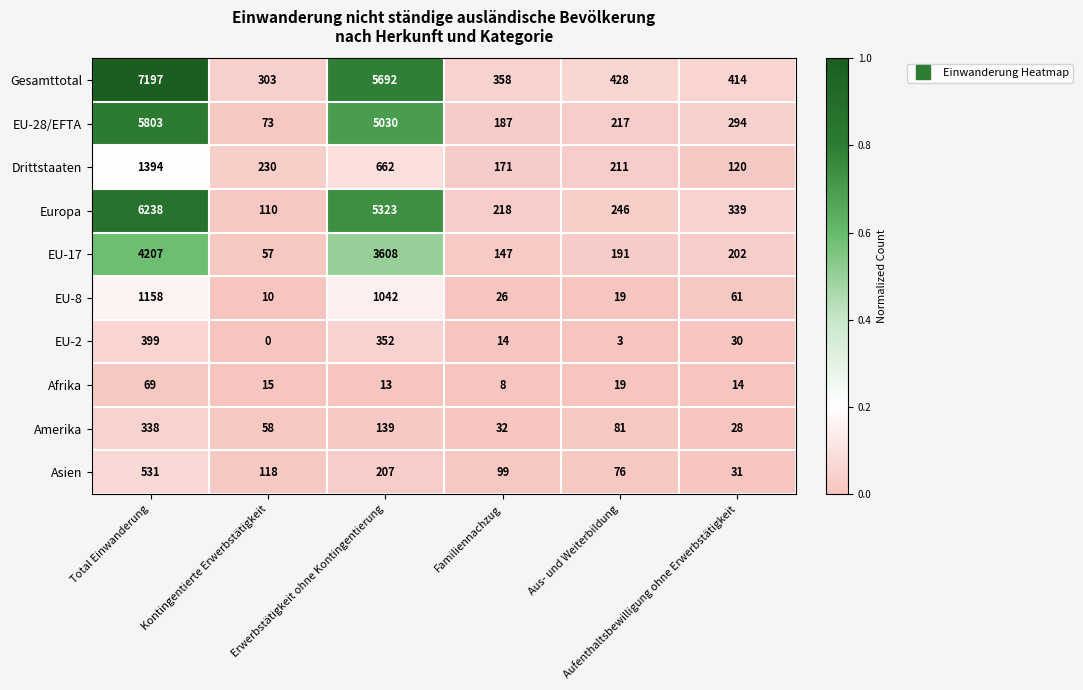

List the series in order of their peak value, highest first.

Gesamttotal, Europa, EU-28/EFTA, EU-17, Drittstaaten, EU-8, Asien, EU-2, Amerika, Afrika